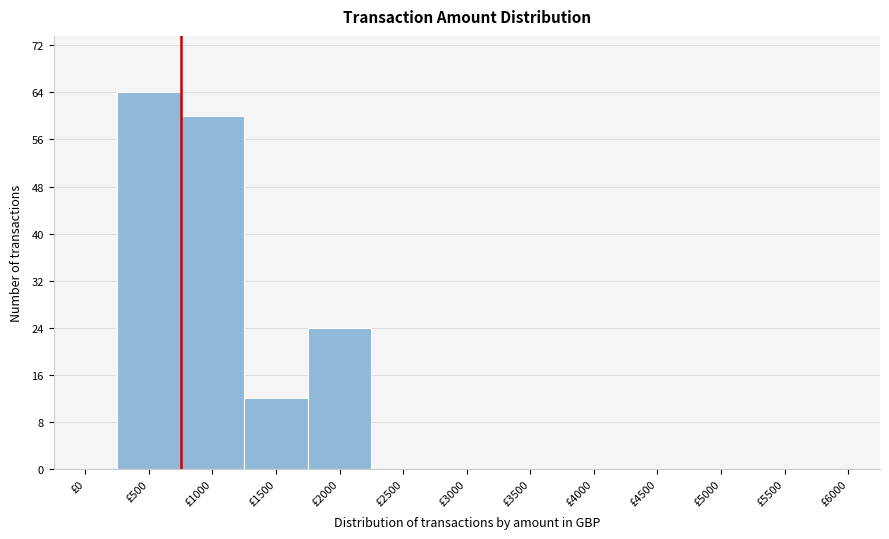

Reading left to right, what are all the values shown in this chart?

£0=0	£500=64	£1000=60	£1500=12	£2000=24	£2500=0	£3000=0	£3500=0	£4000=0	£4500=0	£5000=0	£5500=0	£6000=0